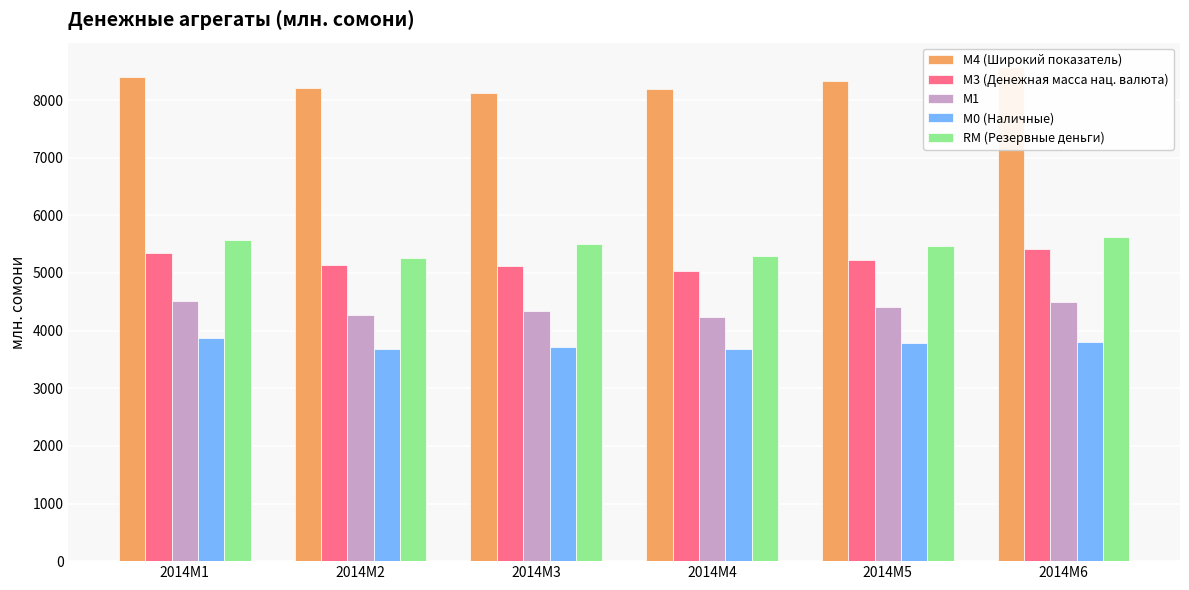

What is the sum of all М0 (Наличные) values?

22542.1